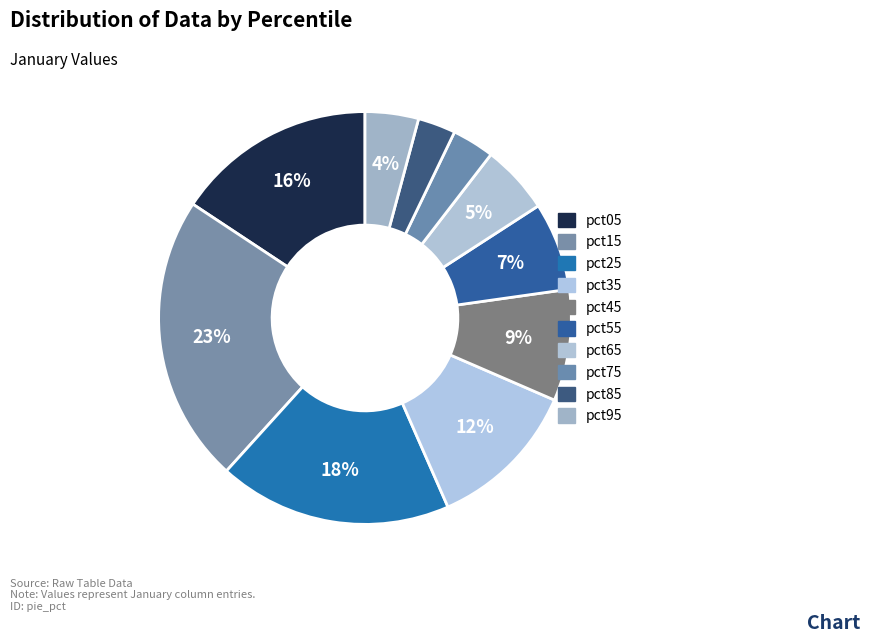

Count the number of slices in the pie.

10